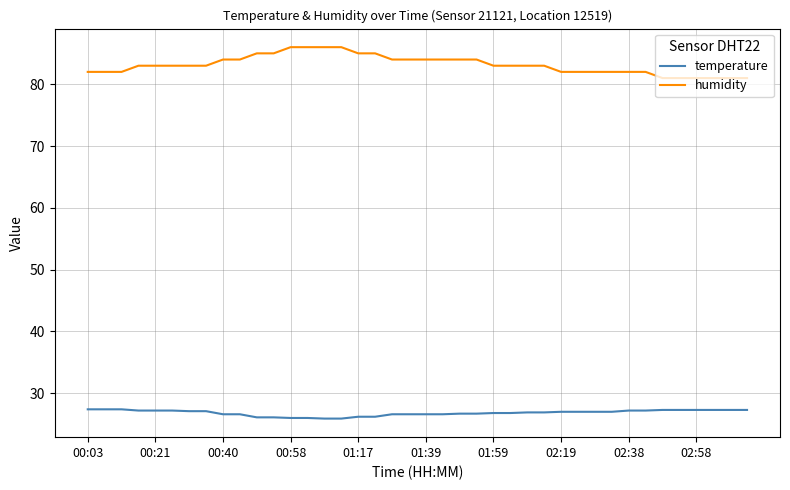

What is the lowest value of the temperature series?

25.9